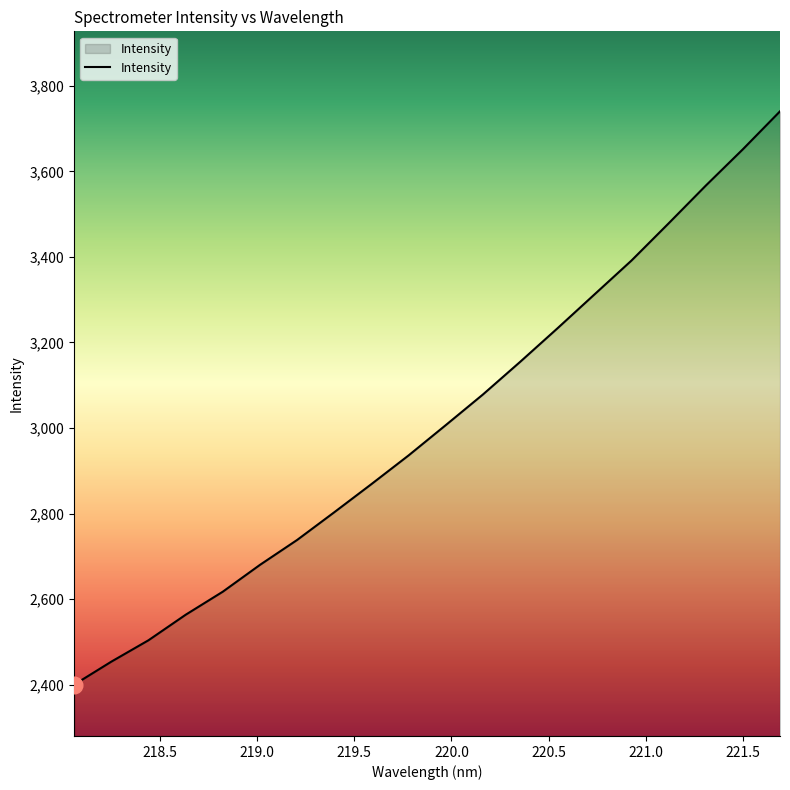

What is the greatest value displayed?

3740.3